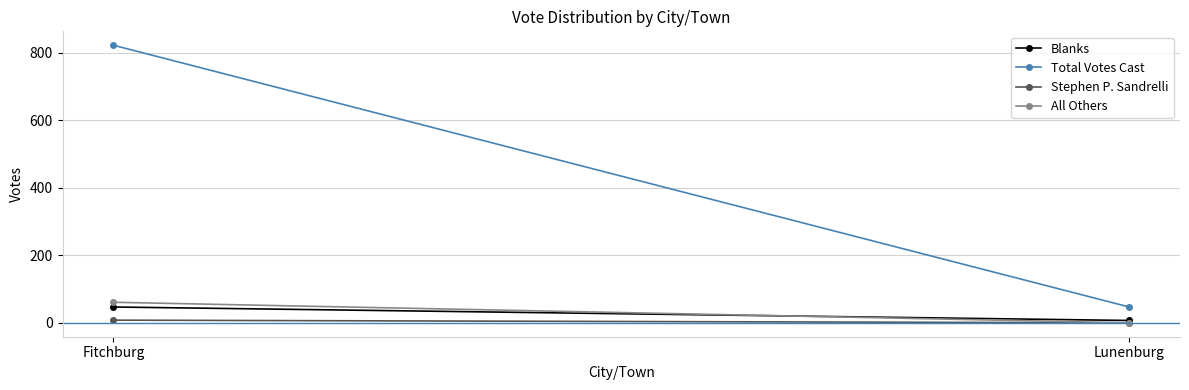

The value of Total Votes Cast at Lunenburg is 62. True or false?

False